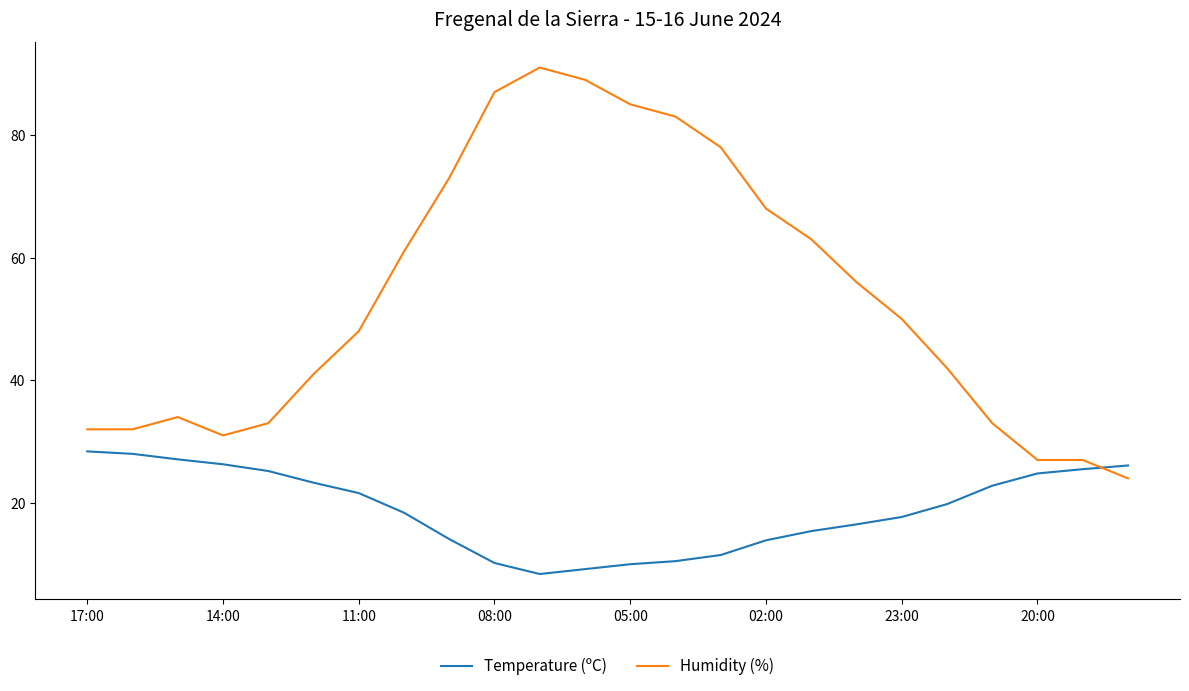

Rank the series by their maximum value, from highest to lowest.

Humidity (%), Temperature (ºC)